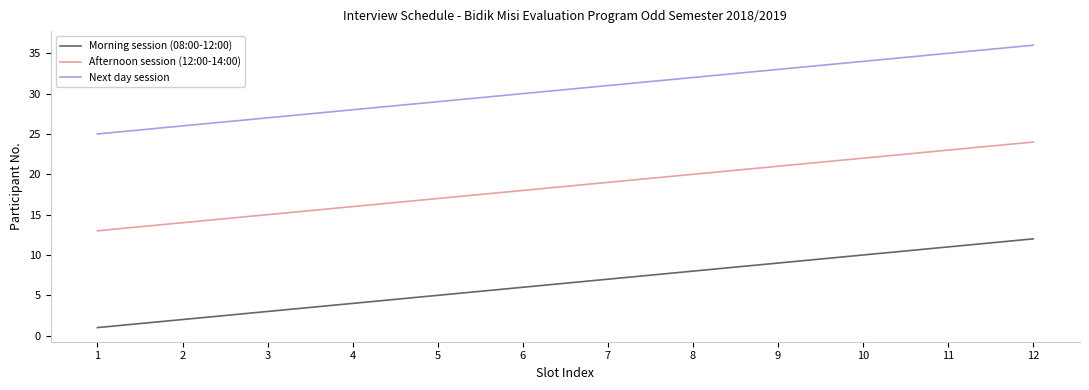

Reading left to right, transcribe all the data shown in this chart.

Morning session (08:00-12:00): 1	2	3	4	5	6	7	8	9	10	11	12
Afternoon session (12:00-14:00): 13	14	15	16	17	18	19	20	21	22	23	24
Next day session: 25	26	27	28	29	30	31	32	33	34	35	36